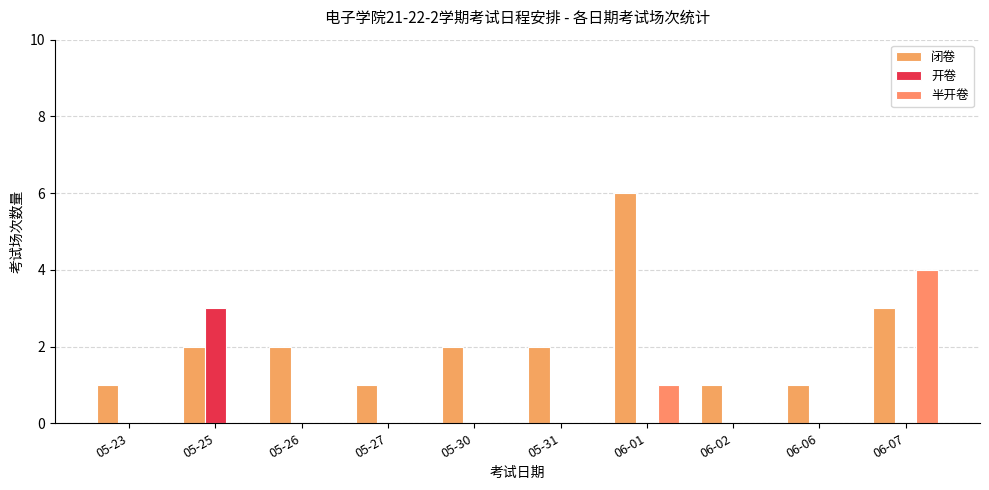

What is the label of the 3rd bar from the right?

06-02